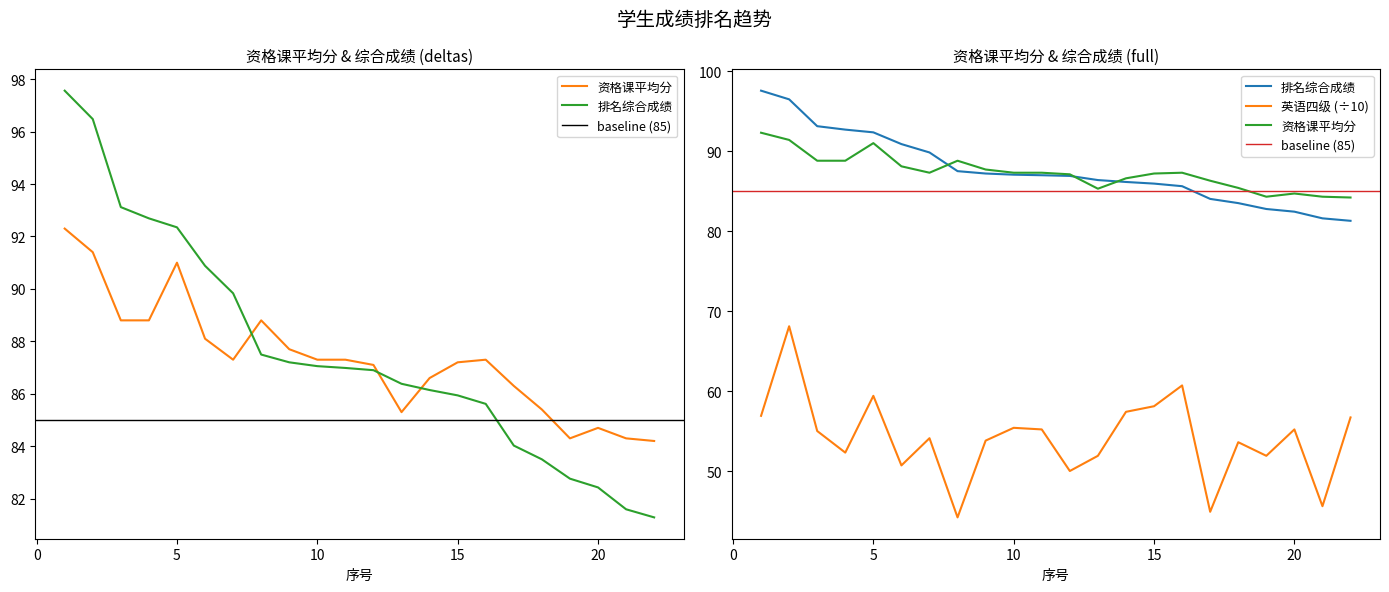

Where is the first local maximum for 资格课平均分?

5